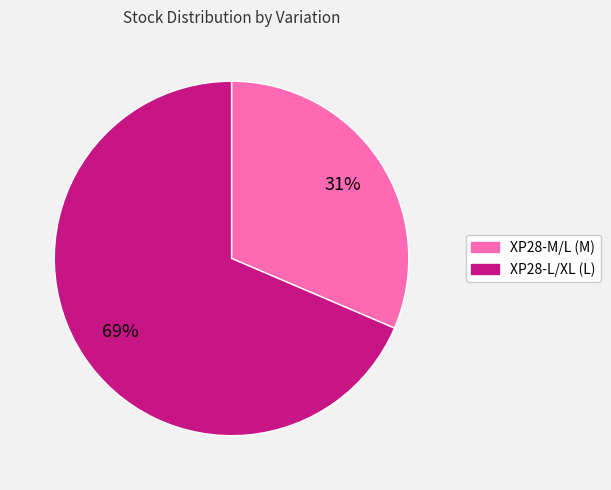

Between XP28-L/XL and XP28-M/L, which is larger?

XP28-L/XL